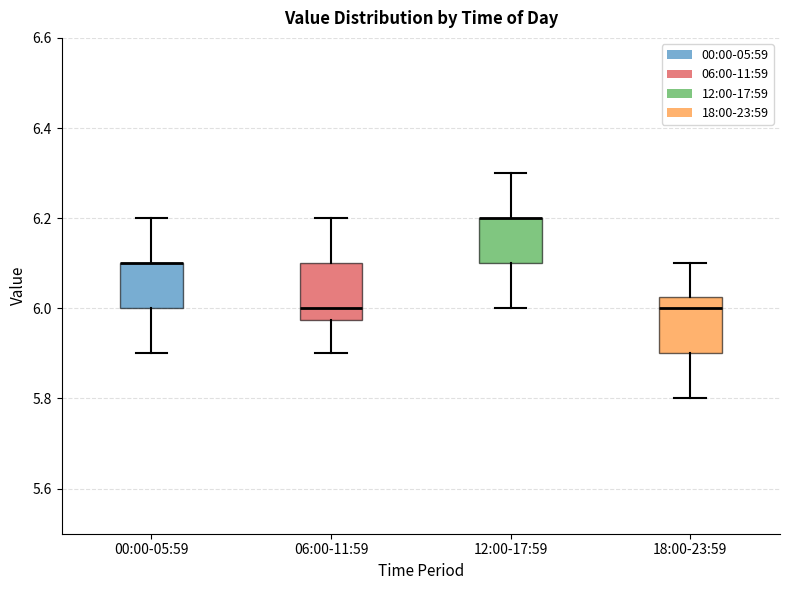

Reading left to right, transcribe this box plot: for each box, give where its median line is, the range the box spans, and where its two whiskers end, as read against the y-axis. The values are not printed on the chart, so give them approximately, as read against the axis.

00:00-05:59: median 6.10 (drawn on the box's upper edge), box 6.00 to 6.10, whiskers 5.90 to 6.20
06:00-11:59: median 6.00, box 5.98 to 6.10, whiskers 5.90 to 6.20
12:00-17:59: median 6.20 (drawn on the box's upper edge), box 6.10 to 6.20, whiskers 6.00 to 6.30
18:00-23:59: median 6.00, box 5.90 to 6.02, whiskers 5.80 to 6.10